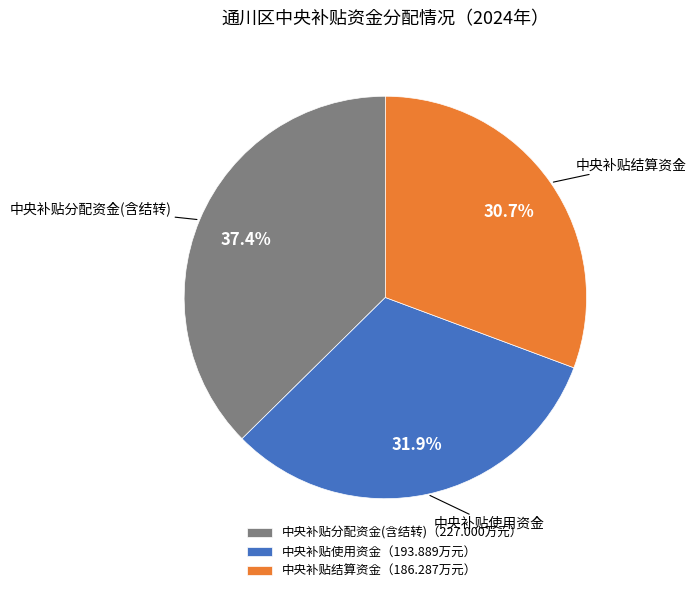

Rank the categories by value from lowest to highest.

中央补贴结算资金（186.287万元）, 中央补贴使用资金（193.889万元）, 中央补贴分配资金(含结转)（227.000万元）